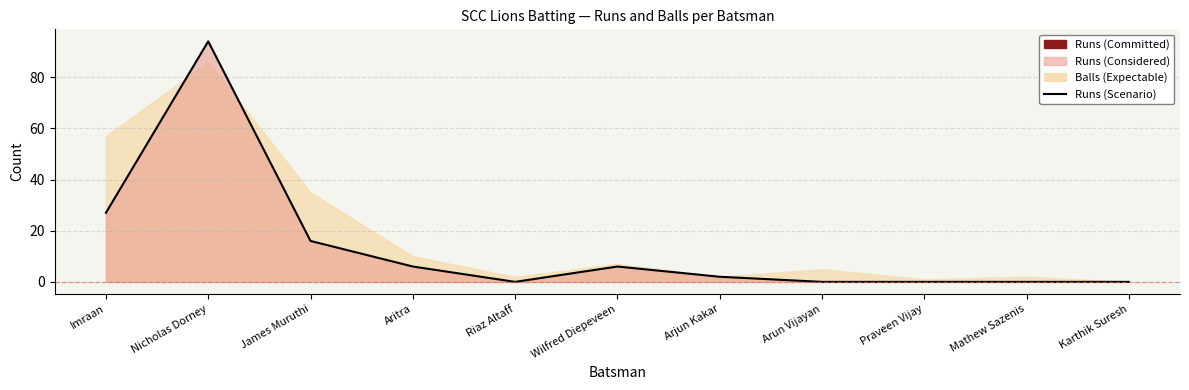

How many lines are shown in the chart?

1